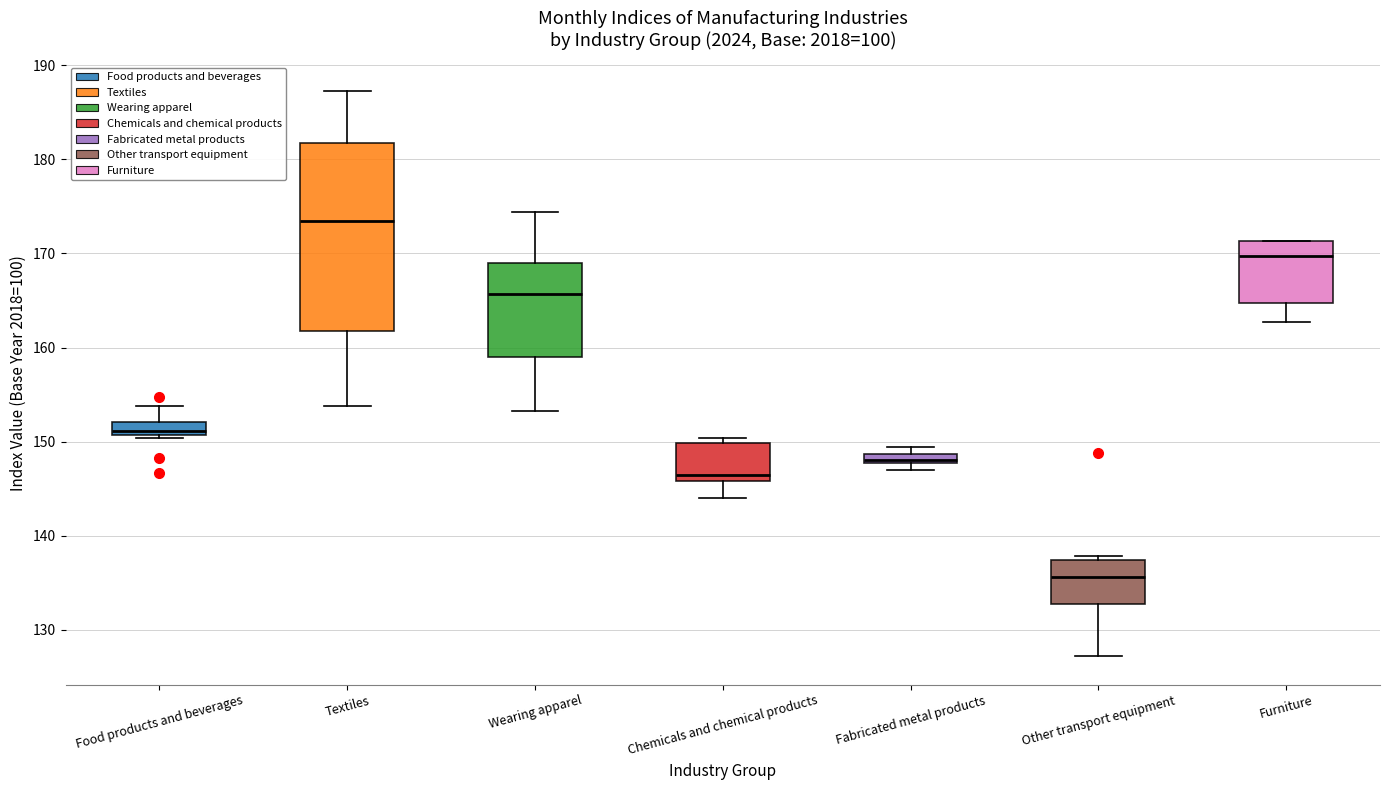

Where is the upper edge of the box for Fabricated metal products on the y-axis? The values are not printed on the chart, so give them approximately, as read against the axis.

149